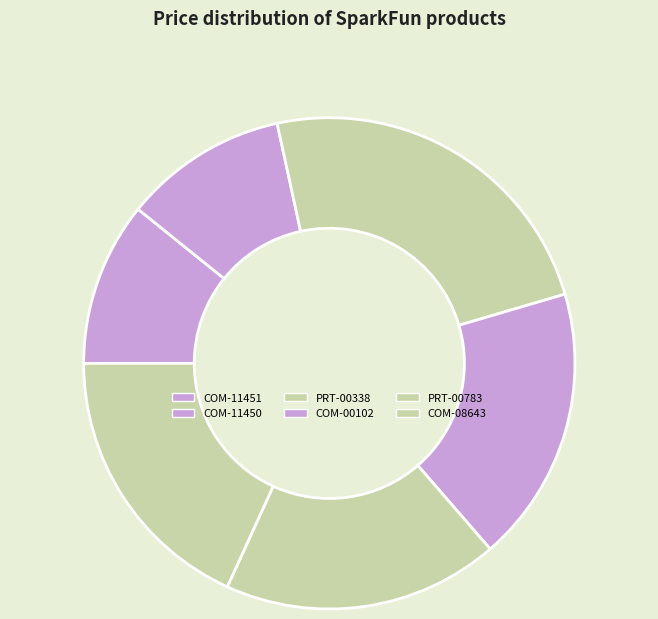

Rank the categories by value from highest to lowest.

PRT-00338, COM-00102, PRT-00783, COM-08643, COM-11451, COM-11450